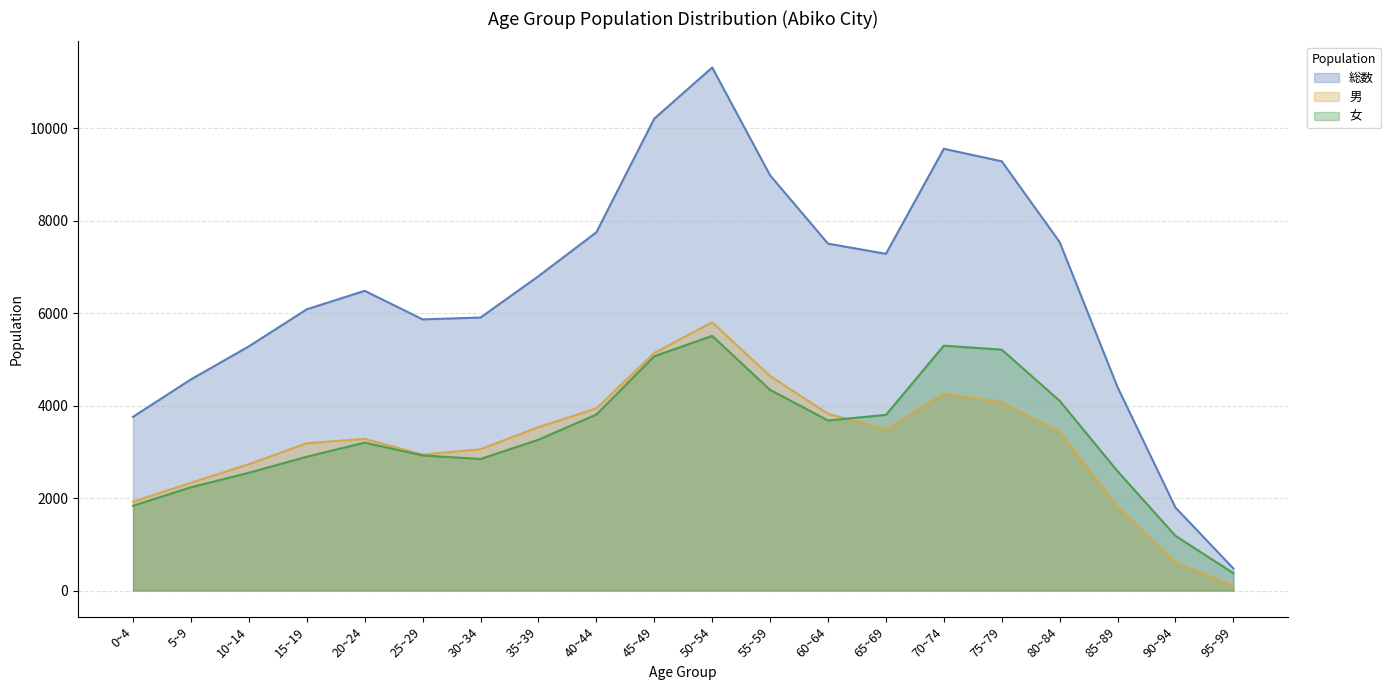

True or false: 女 and 男 intersect in this chart.

True